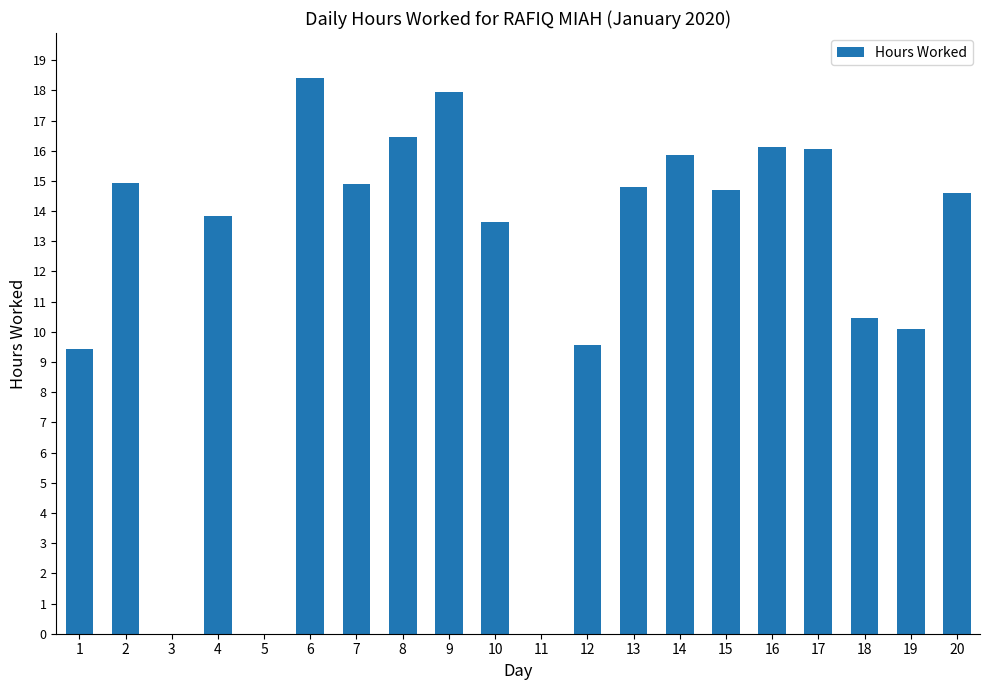

Count the number of data series in this chart.

1